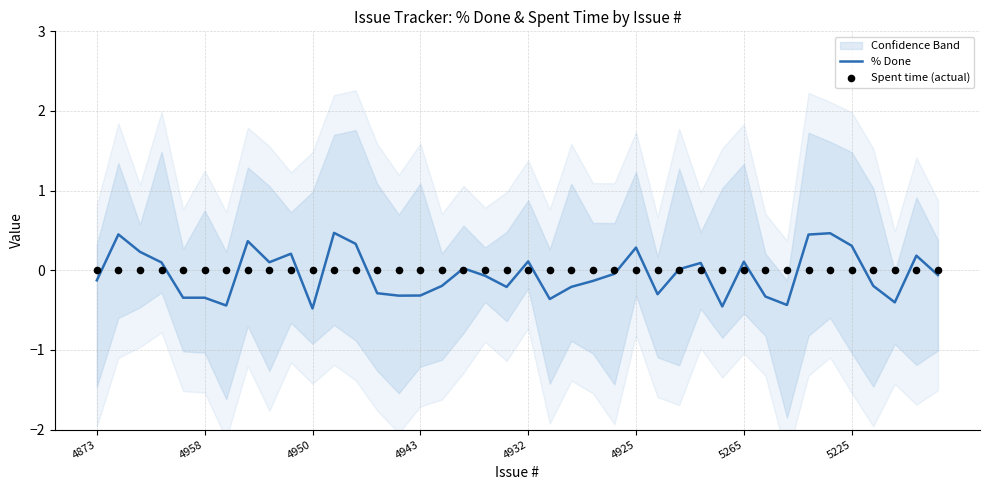

Which series has the largest total across all categories?

Spent time (actual)